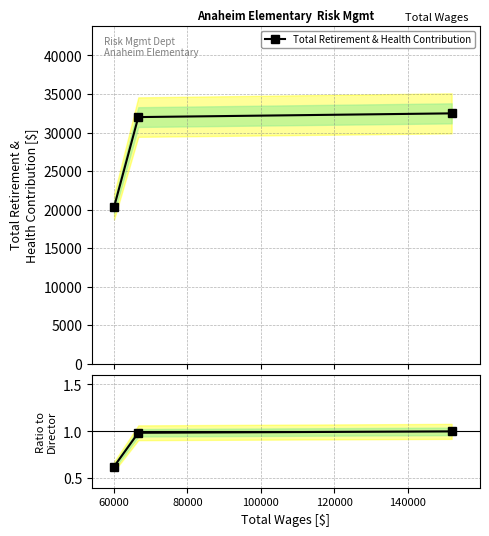

What is the value of the Total Retirement & Health Contribution point at the 3rd from the left?

32491